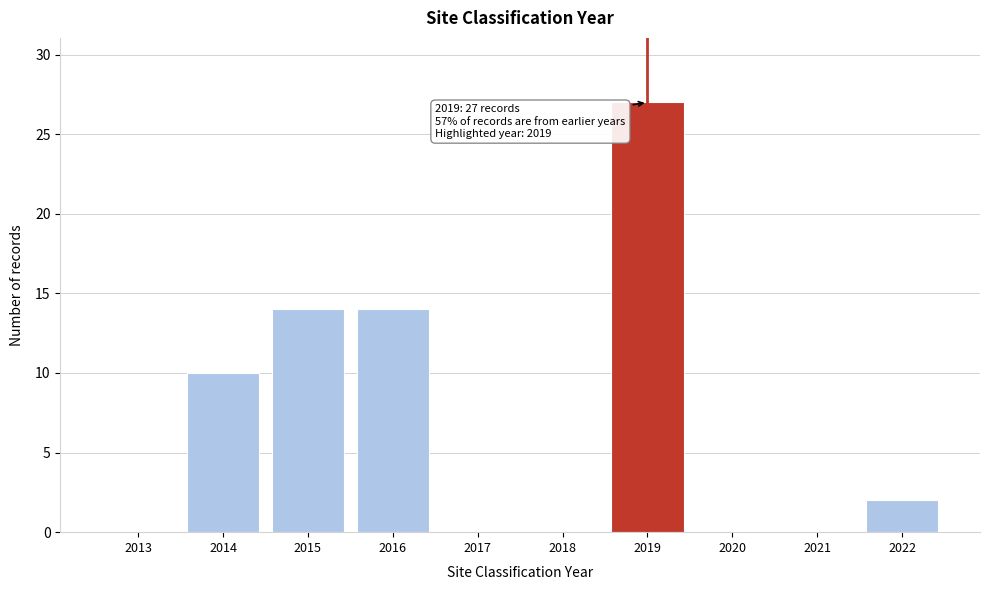

Reading left to right, list all the values displayed in this chart.

2013=0	2014=10	2015=14	2016=14	2017=0	2018=0	2019=27	2020=0	2021=0	2022=2